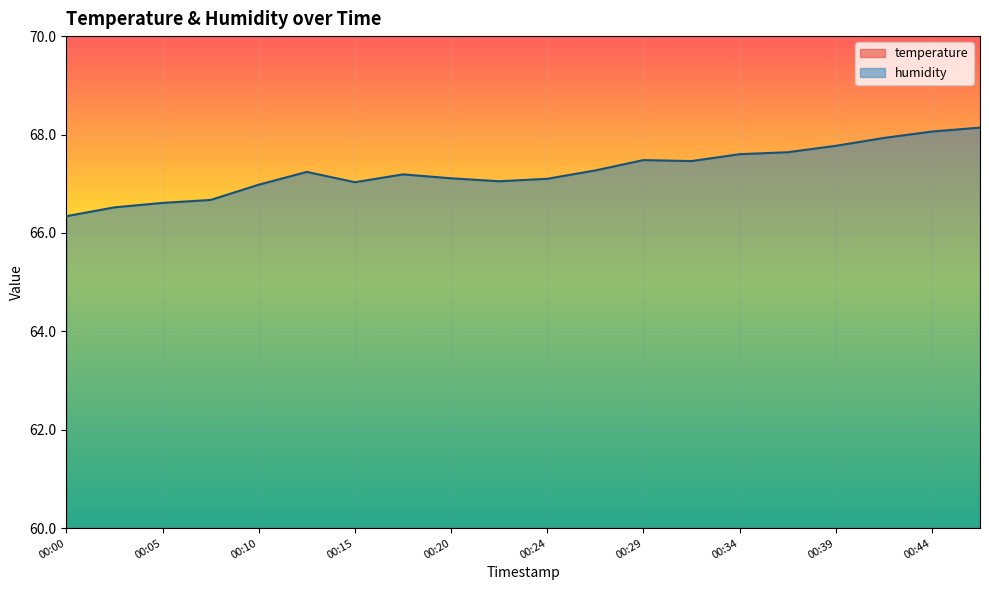

At how many categories does at least one series exceed 27?

20